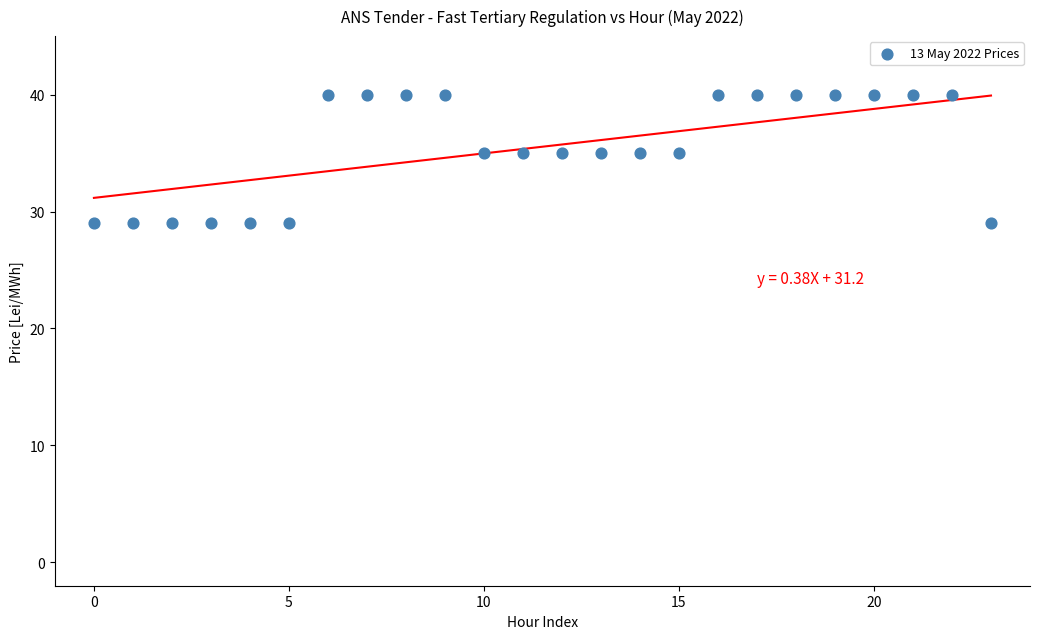

What is the range of Y values (max minus min)?

11